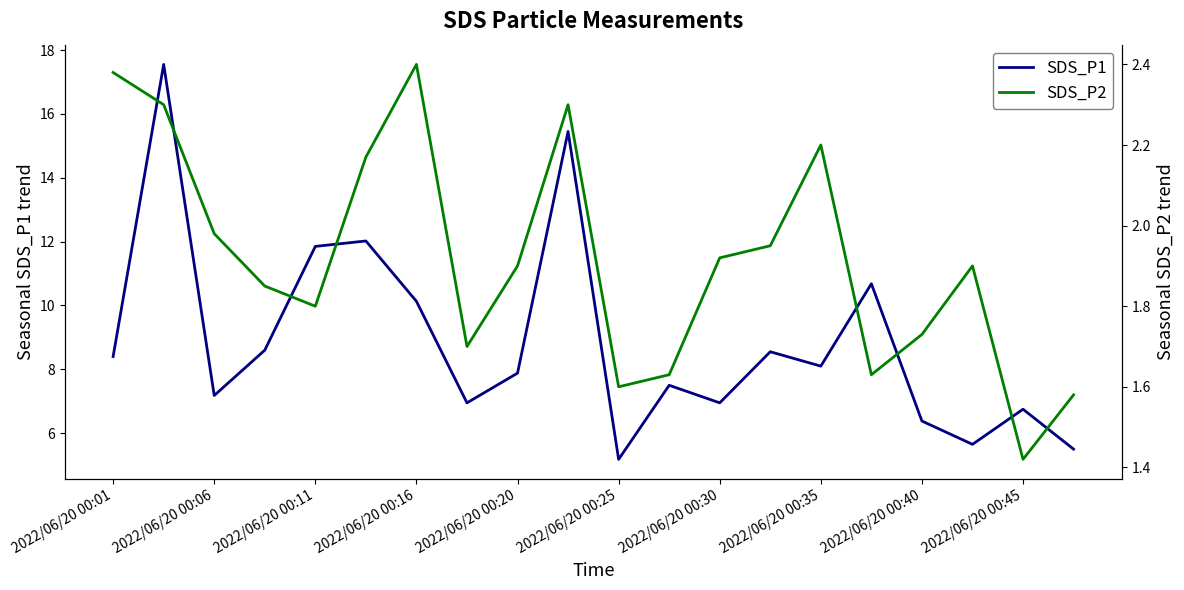

Is it true that SDS_P1 equals 10.9 at 2022/06/20 00:30?

False